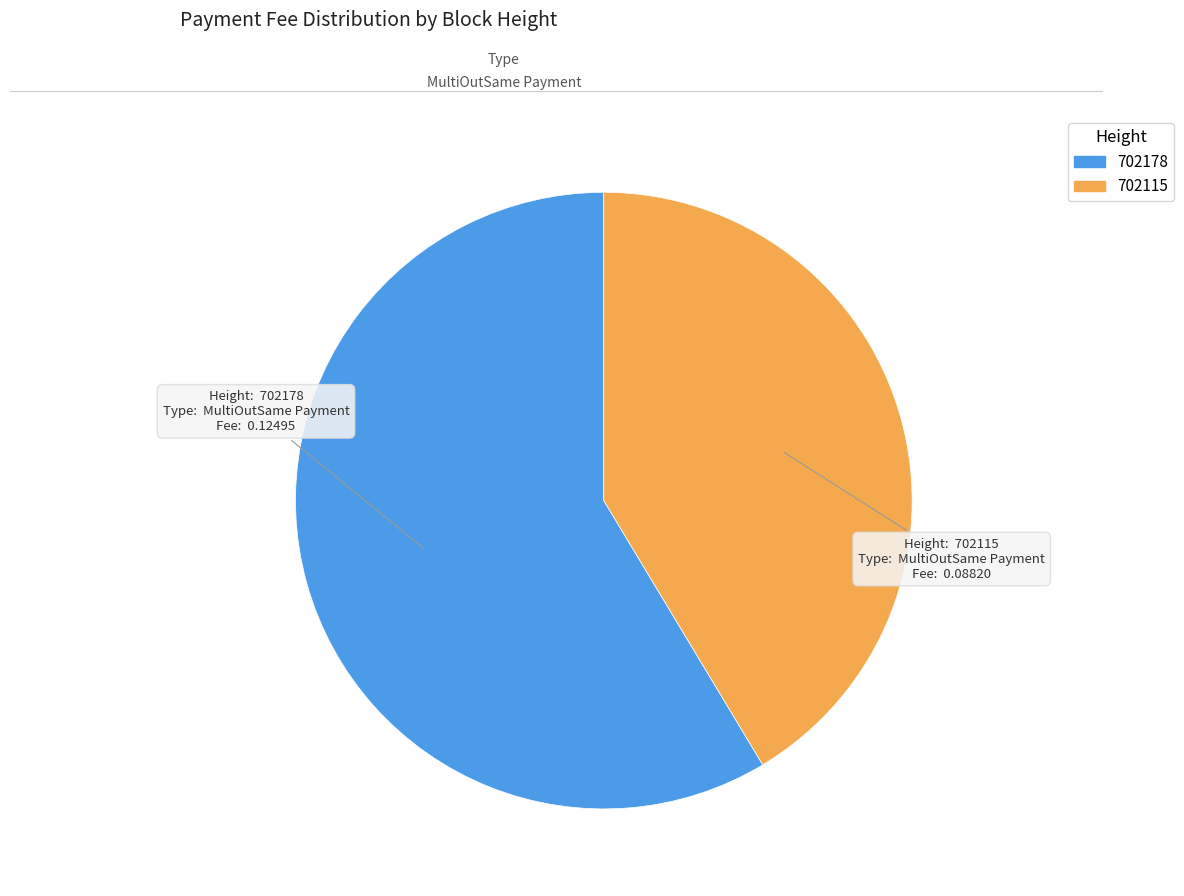

Combined, do 702115 and 702178 account for over 50%?

Yes